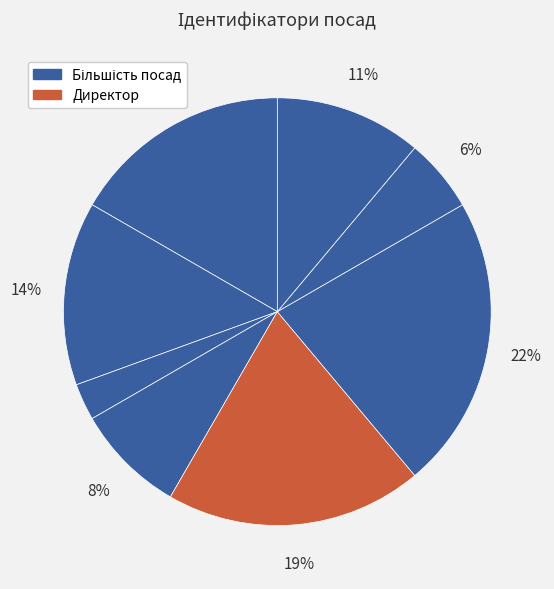

How many segments does this pie chart have?

8